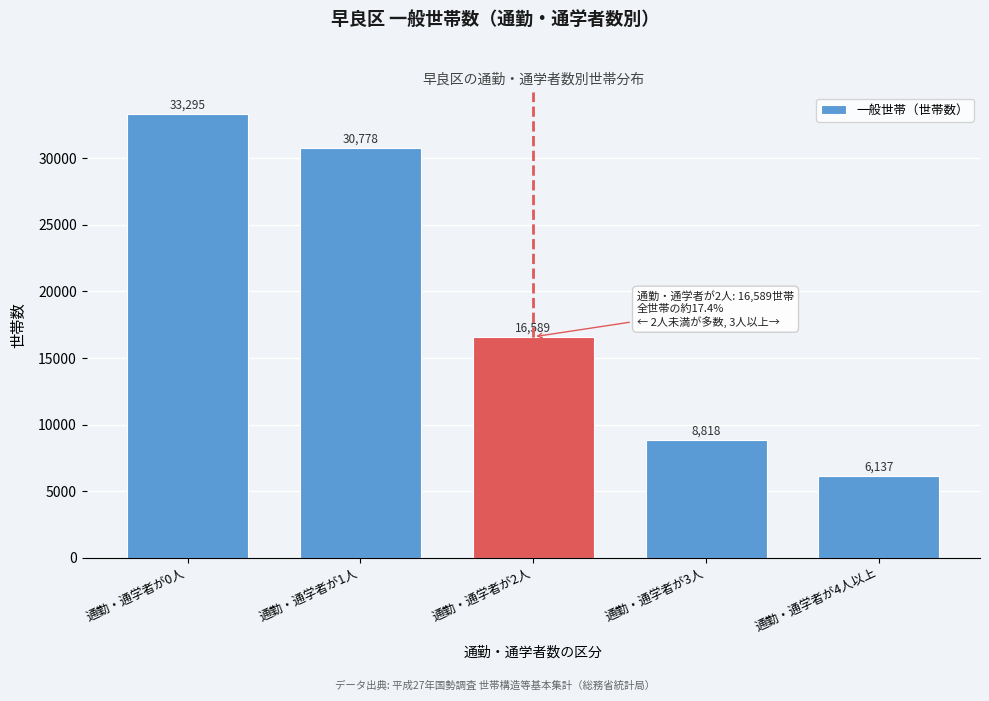

Reading left to right, transcribe all the data shown in this chart.

通勤・通学者が0人=33295	通勤・通学者が1人=30778	通勤・通学者が2人=16589	通勤・通学者が3人=8818	通勤・通学者が4人以上=6137